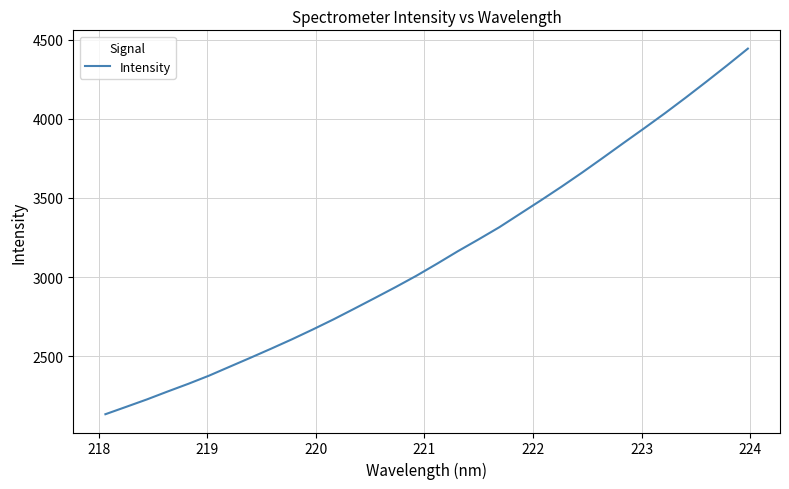

What is the difference between the maximum and minimum values?

2311.4